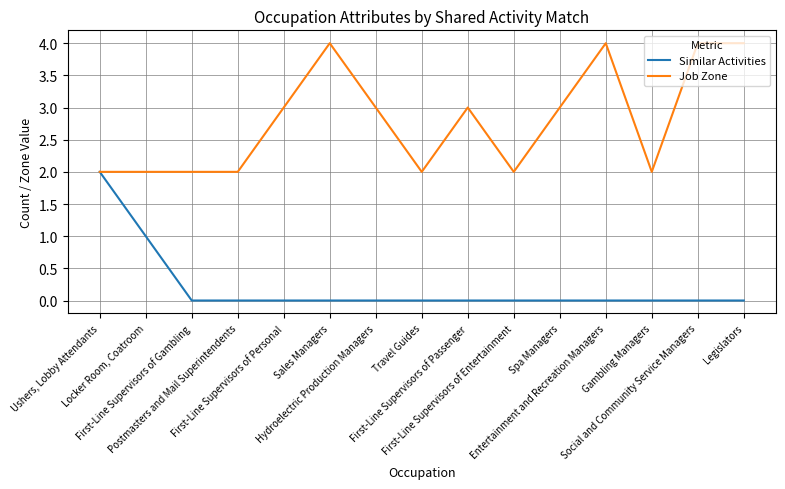

The Similar Activities series shows 0 at First-Line Supervisors of Entertainment. True or false?

True